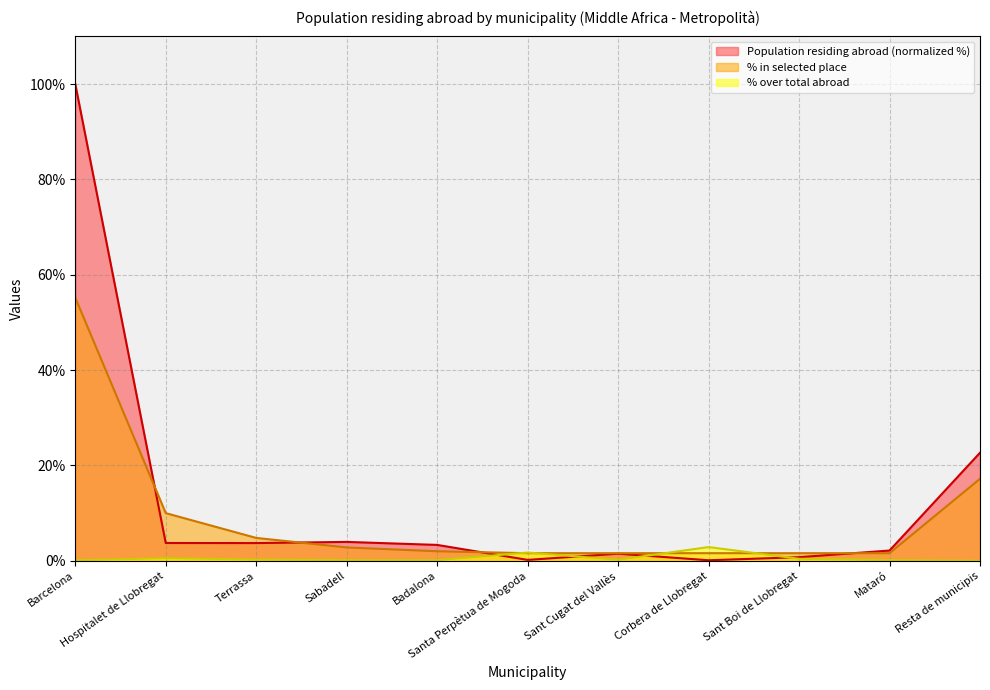

Which has a higher value, Terrassa or Hospitalet de Llobregat?

Hospitalet de Llobregat